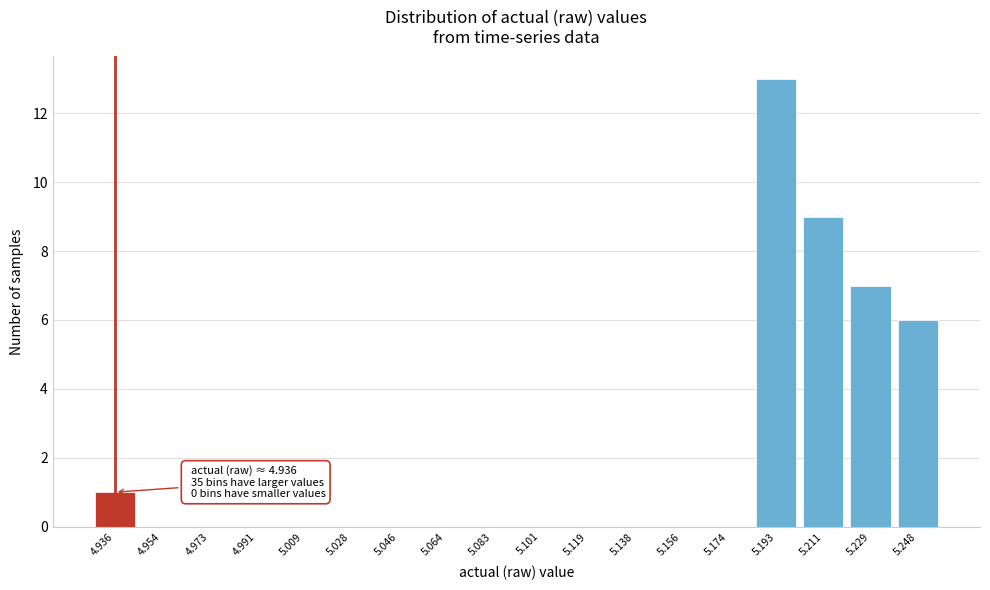

Reading left to right, list all the values displayed in this chart.

4.936=1	4.954=0	4.973=0	4.991=0	5.009=0	5.028=0	5.046=0	5.064=0	5.083=0	5.101=0	5.119=0	5.138=0	5.156=0	5.174=0	5.193=13	5.211=9	5.229=7	5.248=6